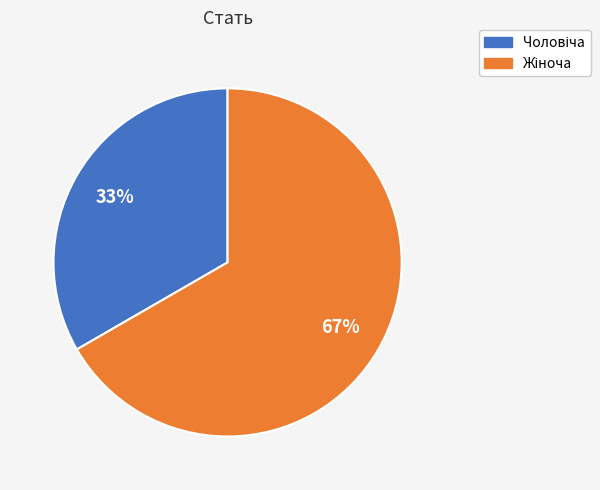

Is there any slice that represents more than half of the pie?

Yes